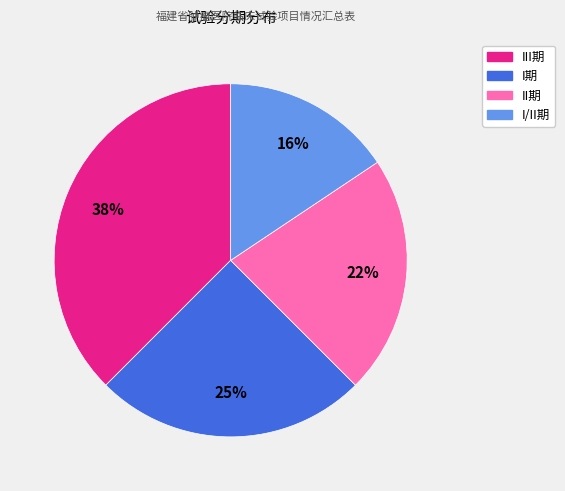

Which has a higher value, I/II期 or III期?

III期